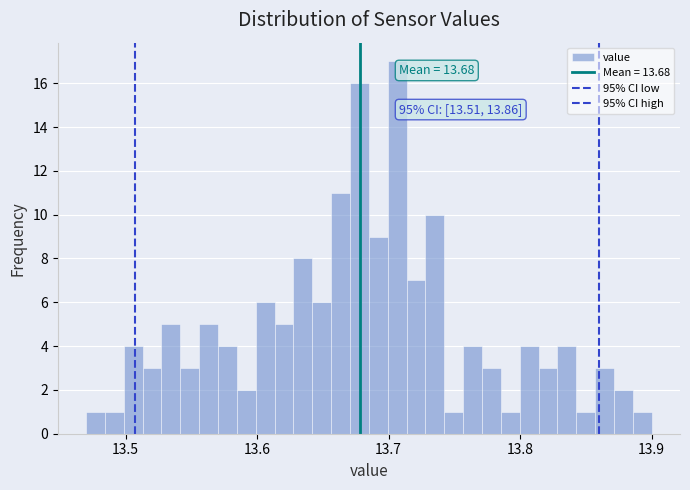

Around what value on the x-axis is the tallest bar? Give the approximate position of its centre, as read against the axis.

13.71